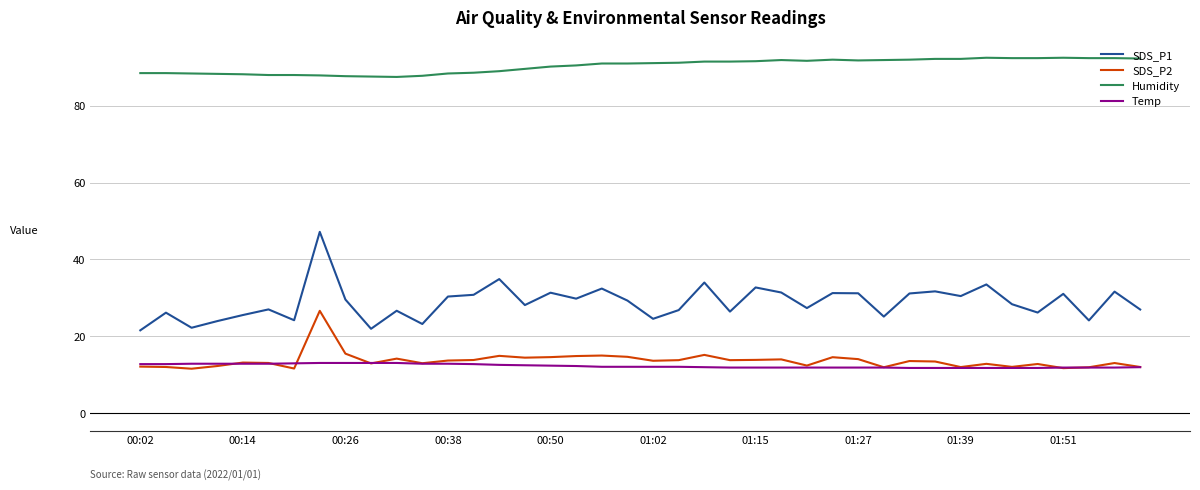

What is the maximum value for Humidity?

92.5